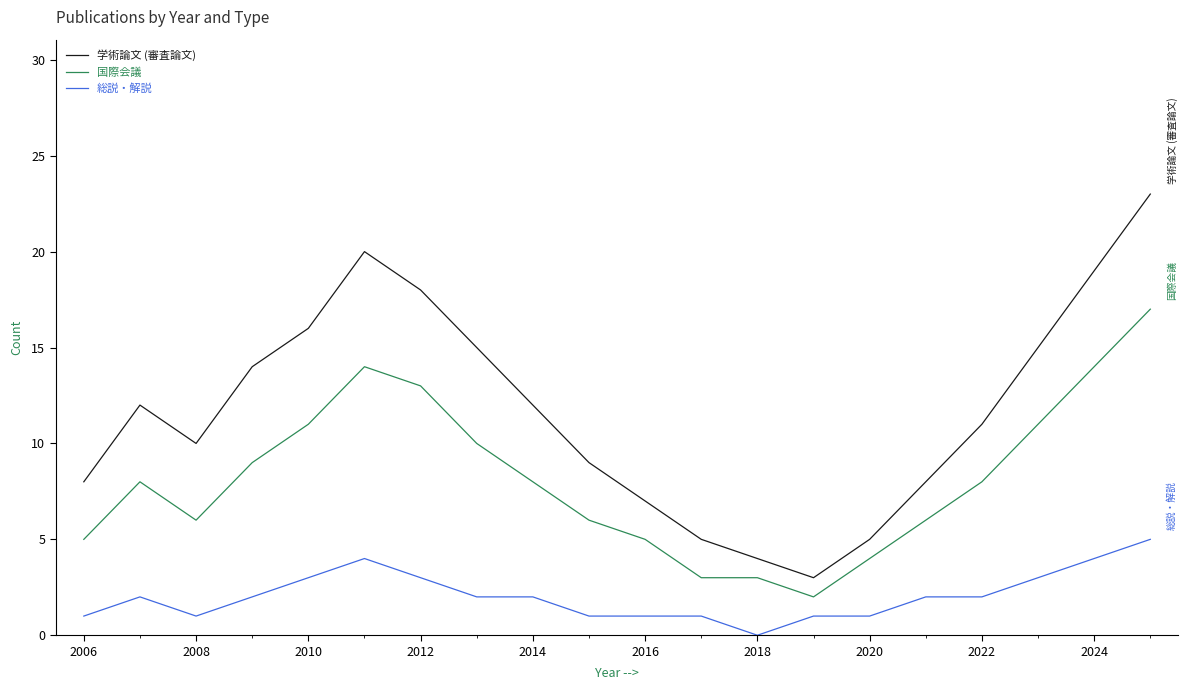

List the series in order of their overall mean, highest first.

学術論文 (審査論文), 国際会議, 総説・解説